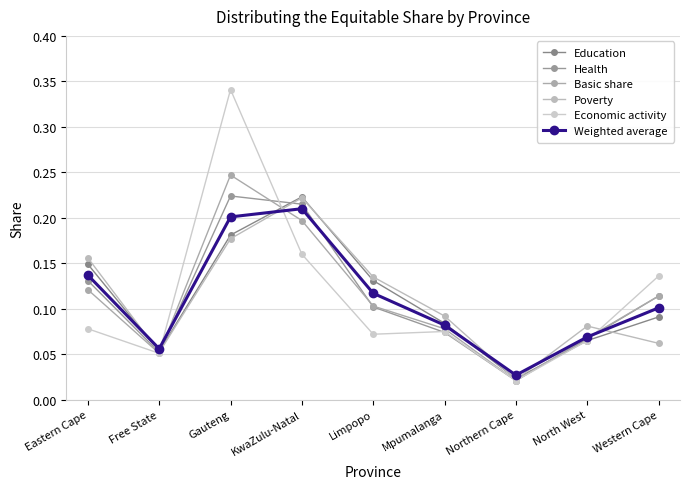

At which category does Basic share reach its first local peak?

Gauteng